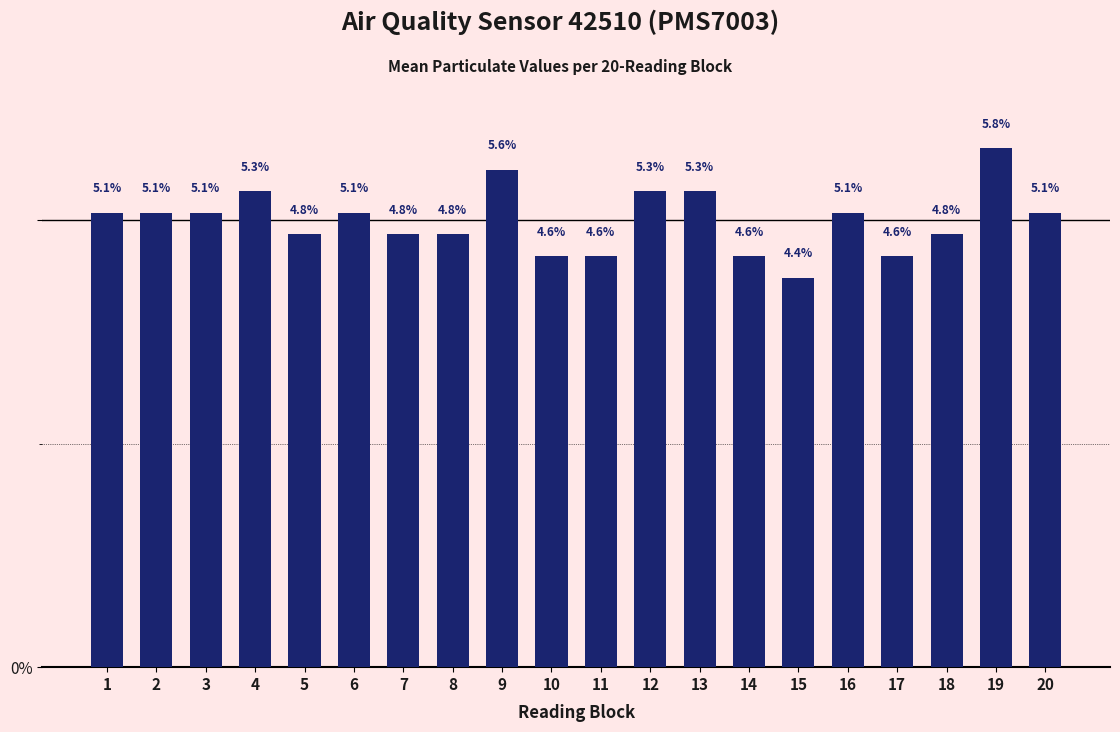

Reading left to right, what are all the values shown in this chart?

1=5.1	2=5.1	3=5.1	4=5.3	5=4.8	6=5.1	7=4.8	8=4.8	9=5.6	10=4.6	11=4.6	12=5.3	13=5.3	14=4.6	15=4.4	16=5.1	17=4.6	18=4.8	19=5.8	20=5.1